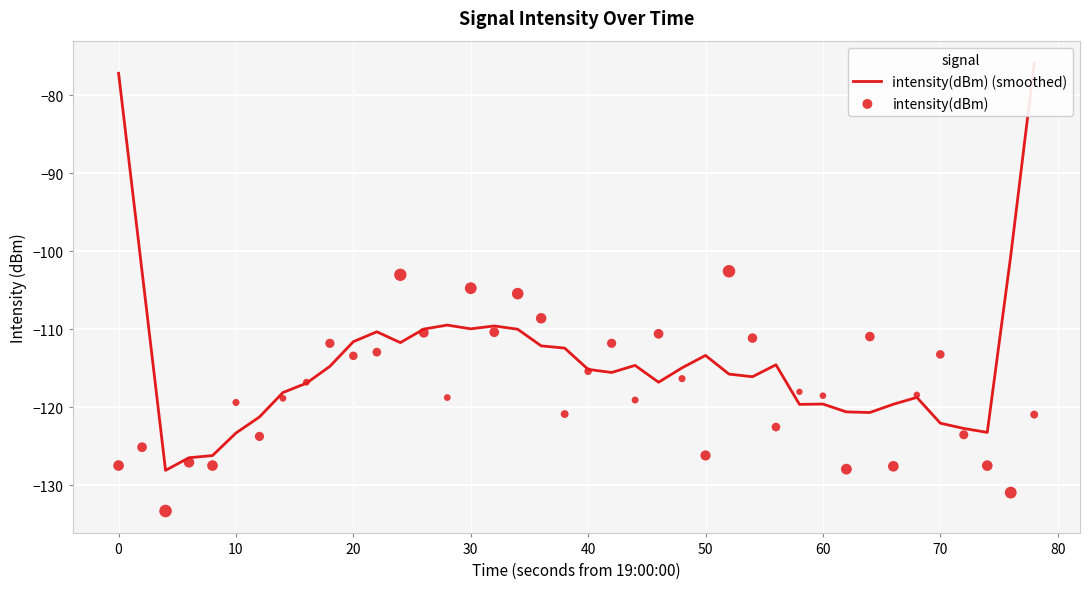

At how many categories does at least one series exceed -102?

3